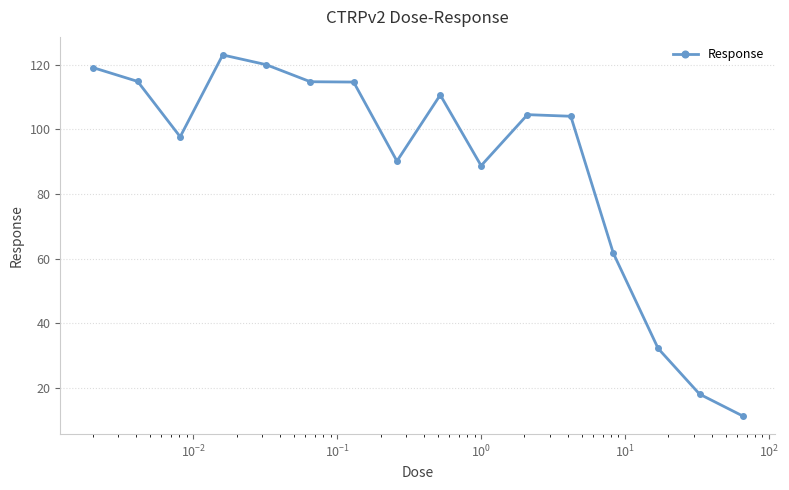

True or false: the data has more than 0 interior local peaks.

True